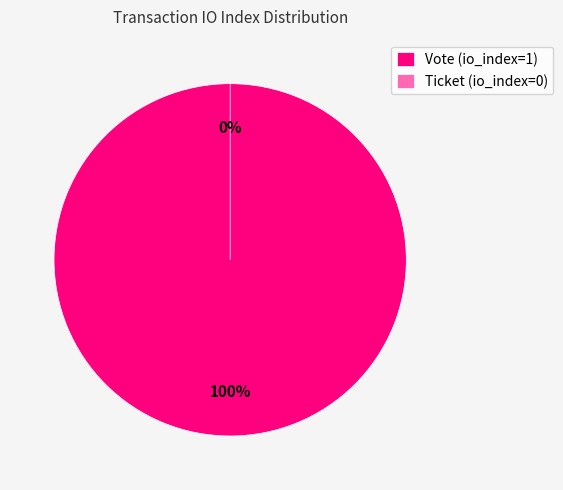

Is it true that Ticket (io_index=0) is 0% of the pie?

True